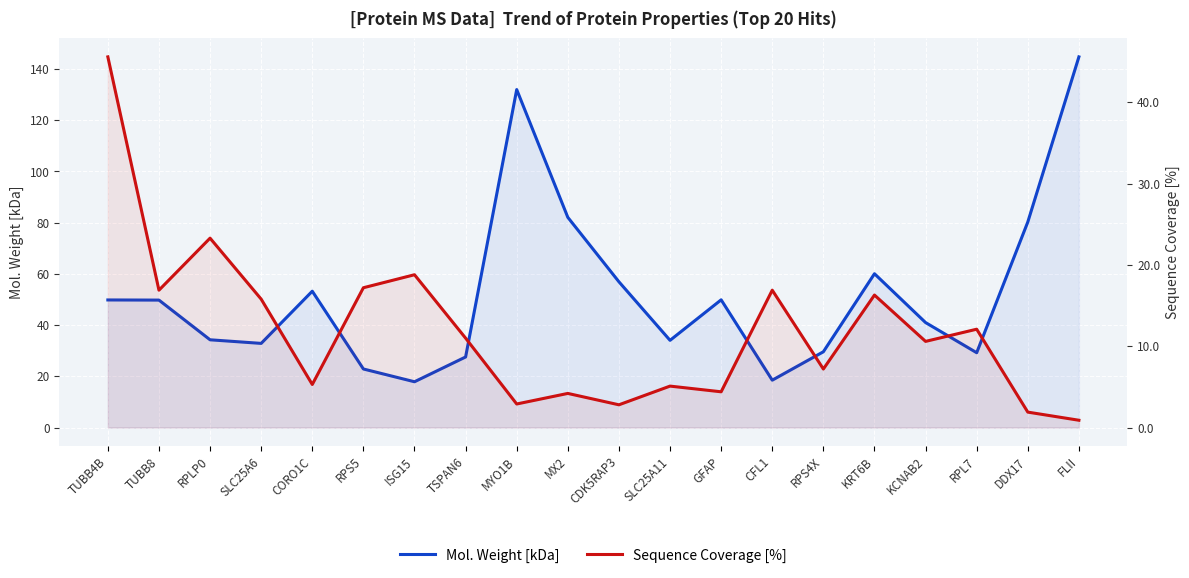

How many interior local peaks does the Mol. Weight [kDa] series have?

4